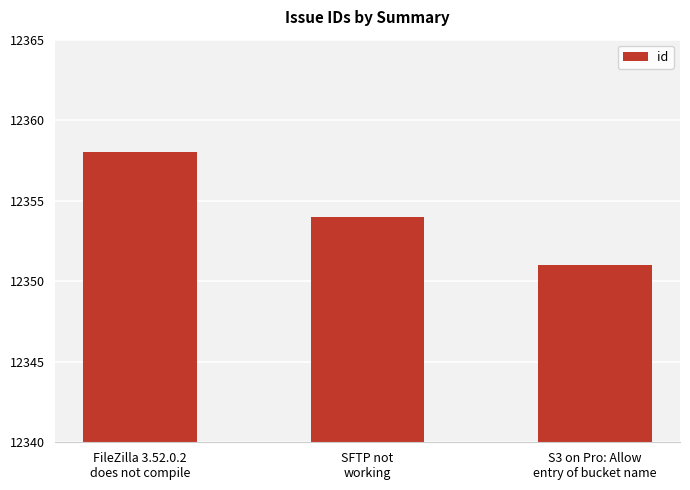

Rank the categories by value from highest to lowest.

FileZilla 3.52.0.2
does not compile, SFTP not
working, S3 on Pro: Allow
entry of bucket name